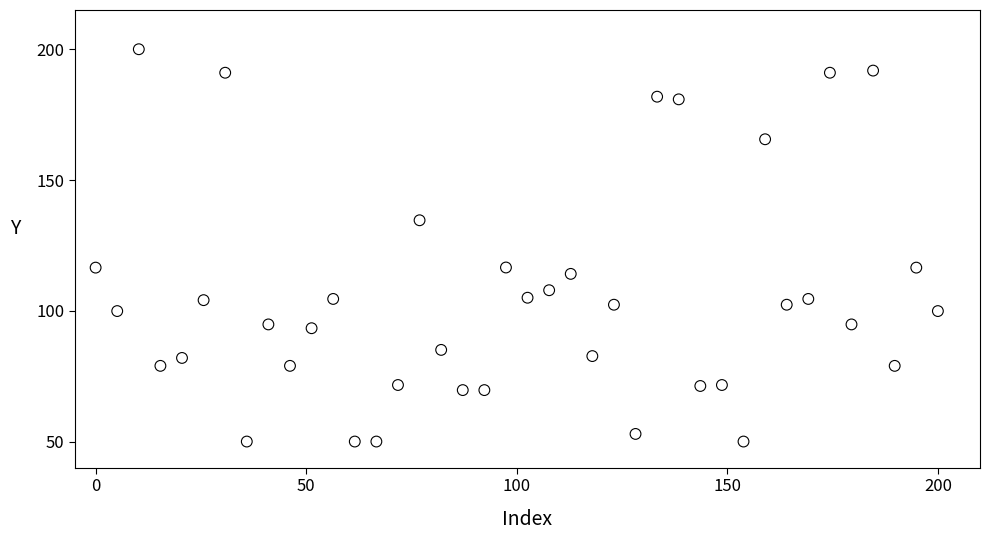

What is the range of Y values (max minus min)?

150.0